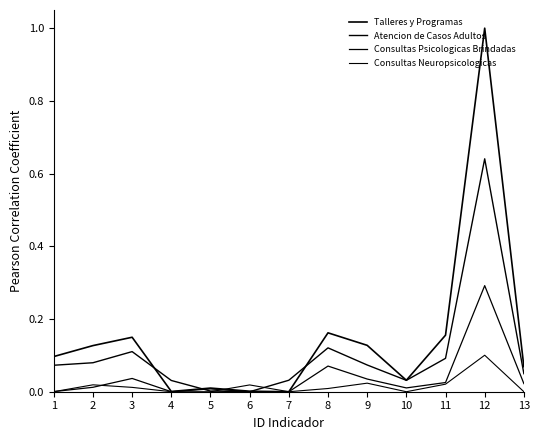

Reading left to right, list all the values displayed in this chart.

Talleres y Programas: 1=0.1	2=0.1	3=0.1	4=0.0	5=0.0	6=0.0	7=0.0	8=0.2	9=0.1	10=0.0	11=0.2	12=1.0	13=0.1
Atencion de Casos Adultos: 1=0.1	2=0.1	3=0.1	4=0.0	5=0.0	6=0.0	7=0.0	8=0.1	9=0.1	10=0.0	11=0.1	12=0.6	13=0.0
Consultas Psicologicas Brindadas: 1=0.0	2=0.0	3=0.0	4=0.0	5=0.0	6=0.0	7=0.0	8=0.1	9=0.0	10=0.0	11=0.0	12=0.3	13=0.0
Consultas Neuropsicologicas: 1=0.0	2=0.0	3=0.0	4=0.0	5=0.0	6=0.0	7=0.0	8=0.0	9=0.0	10=0.0	11=0.0	12=0.1	13=0.0